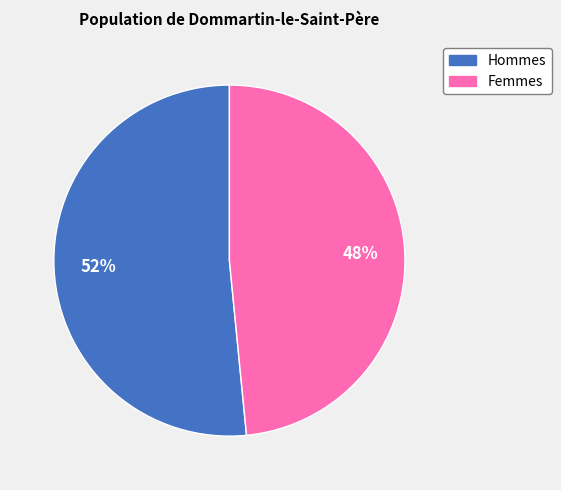

Does any single category account for the majority?

Yes